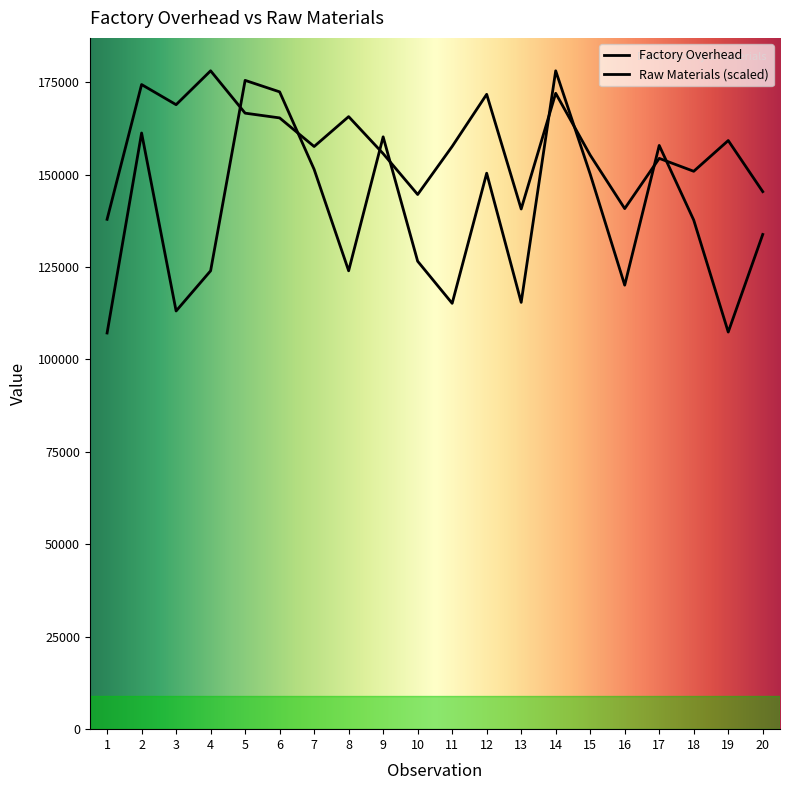

At 12, list the series in order from largest to smallest.

Factory Overhead, Raw Materials